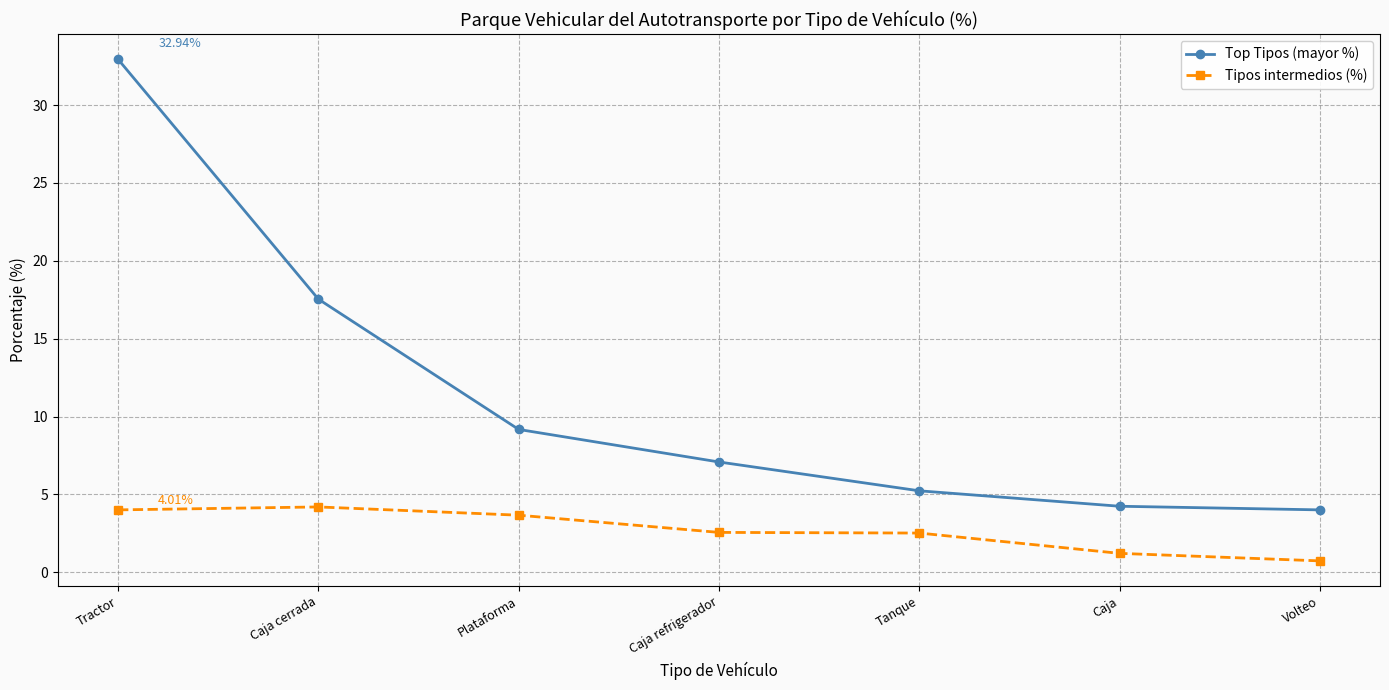

List the series in order of their peak value, lowest first.

Tipos intermedios (%), Top Tipos (mayor %)